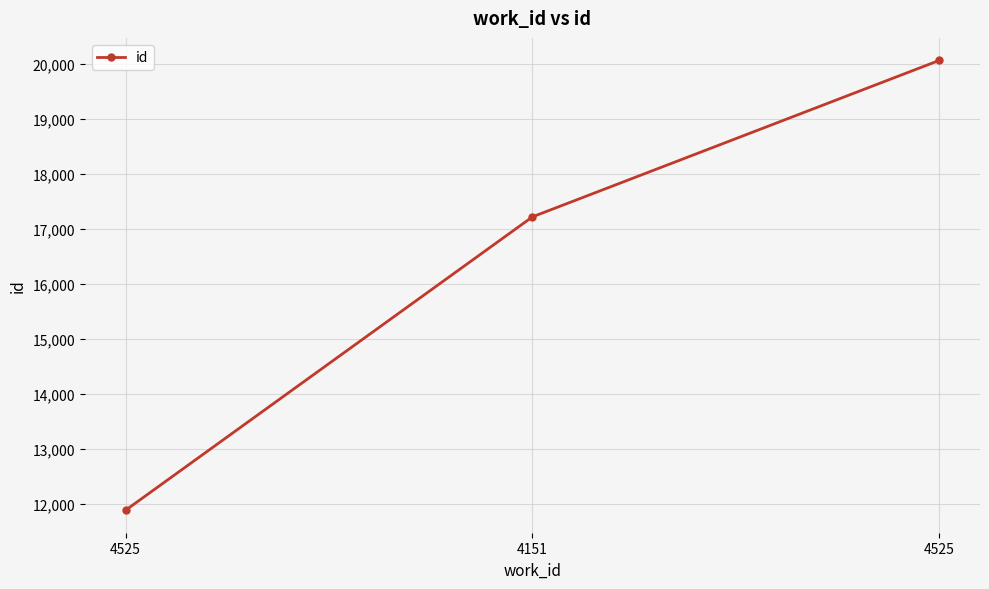

What is the change in value from 4525 to 4151?

+5335